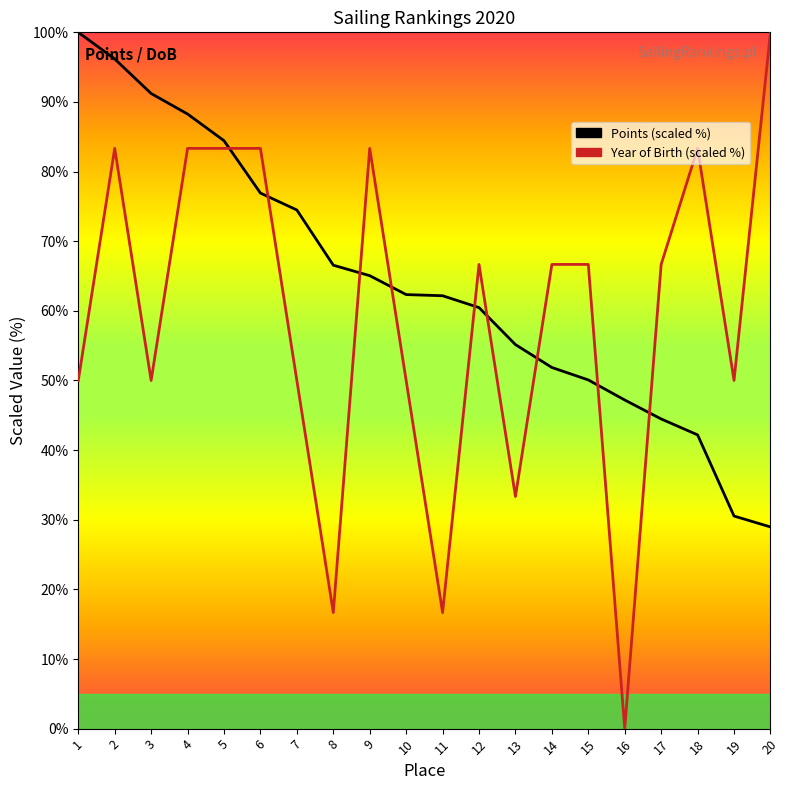

Does the chart display data point markers on the line(s)?

No